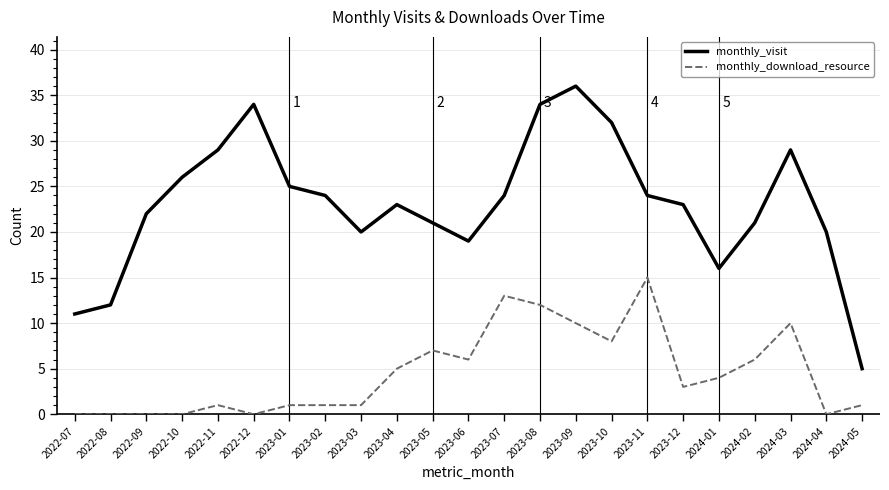

How many lines are shown in the chart?

2